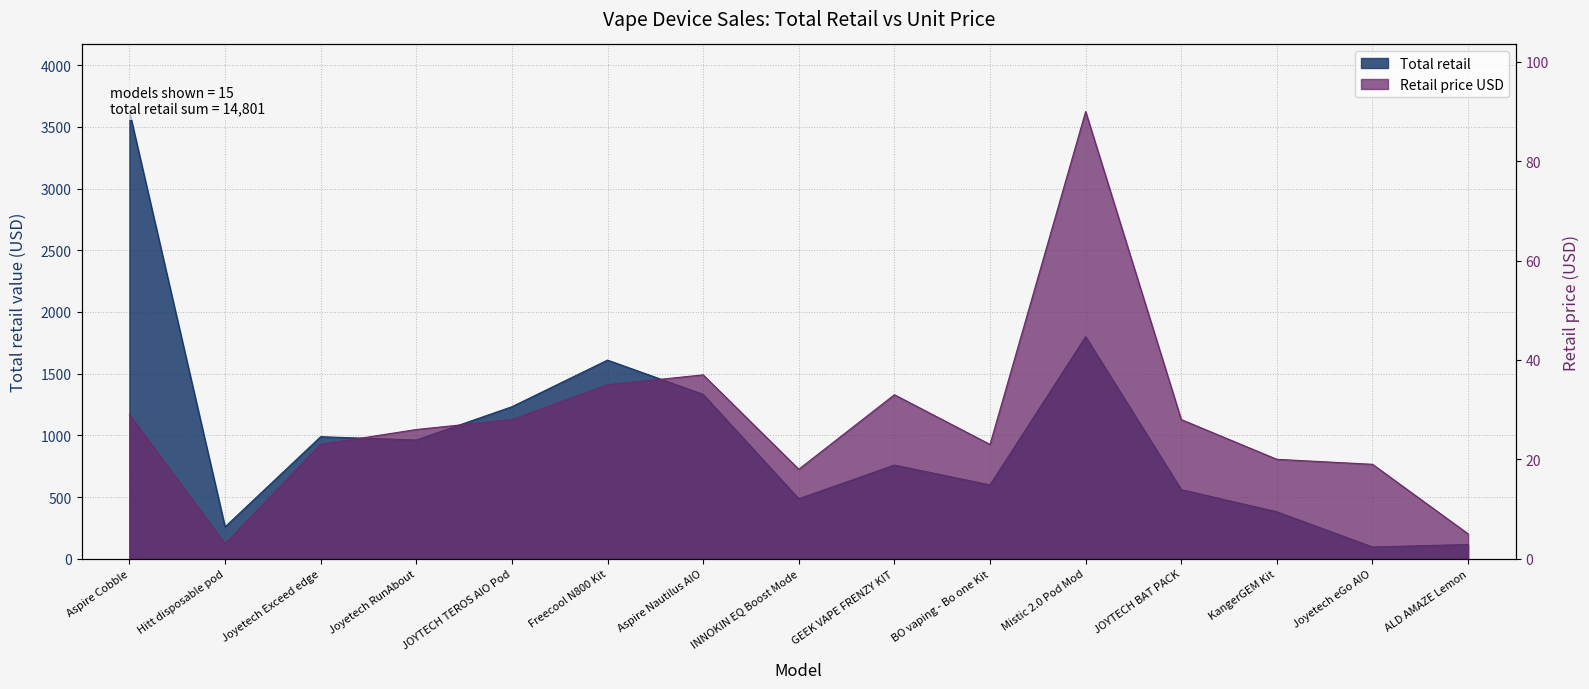

What is the value of the Total retail point at the 3rd from the left?

989